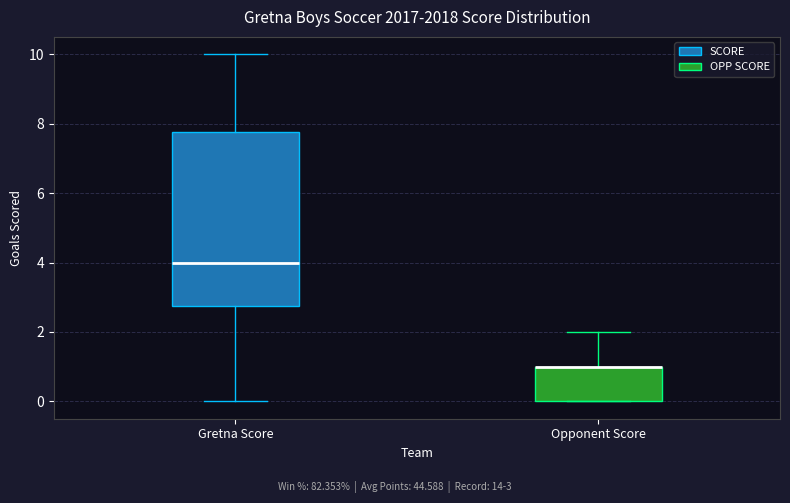

Reading left to right, read every box against the y-axis: the position of its median line, the range the box covers, and the ends of its whiskers. The values are not printed on the chart, so give them approximately, as read against the axis.

Gretna Score: median 4.0, box 2.8 to 7.8, whiskers 0.0 to 10.0
Opponent Score: median 1.0 (drawn on the box's upper edge), box 0.0 to 1.0, whiskers 0.0 to 2.0